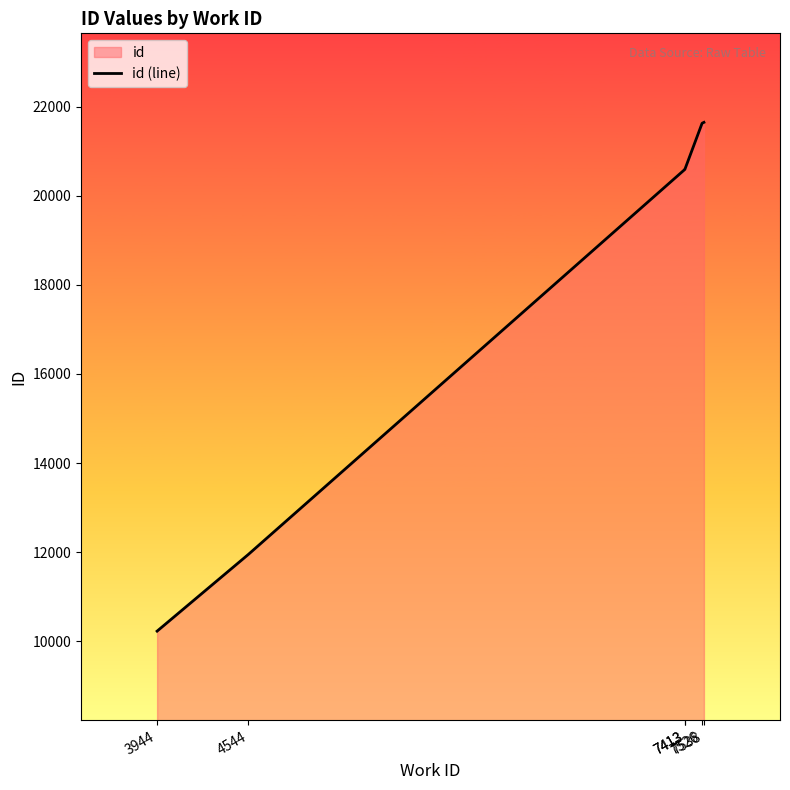

What is the difference between the second highest and minimum values?

11410